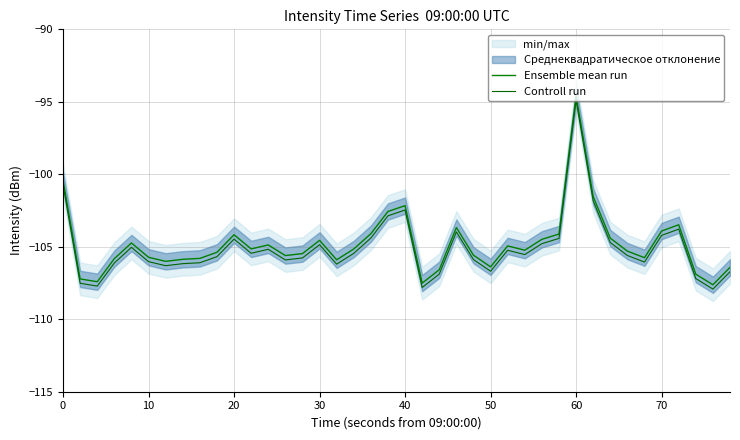

Reading left to right, transcribe all the data shown in this chart.

Ensemble mean run: -100.4	-107.2	-107.4	-105.8	-104.7	-105.7	-106.0	-105.9	-105.8	-105.4	-104.2	-105.1	-104.9	-105.6	-105.5	-104.6	-105.9	-105.2	-104.1	-102.6	-102.2	-107.5	-106.6	-103.7	-105.6	-106.4	-104.9	-105.2	-104.5	-104.1	-94.6	-101.5	-104.4	-105.3	-105.8	-103.9	-103.5	-106.9	-107.6	-106.4
Controll run: -100.7	-107.5	-107.7	-106.1	-105.0	-106.0	-106.3	-106.2	-106.1	-105.7	-104.5	-105.4	-105.2	-105.9	-105.8	-104.9	-106.2	-105.5	-104.4	-102.9	-102.5	-107.8	-106.9	-104.0	-105.9	-106.7	-105.2	-105.5	-104.8	-104.4	-94.9	-101.8	-104.7	-105.6	-106.1	-104.2	-103.8	-107.2	-107.9	-106.7